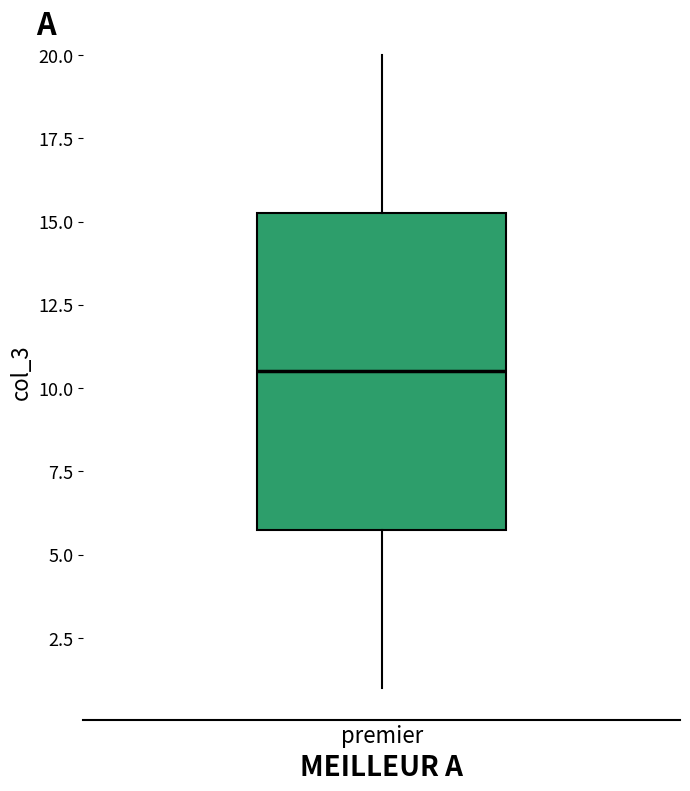

Read this box plot against the y-axis: the position of the median line, the range covered by the box, and the ends of both whiskers. The values are not printed on the chart, so give them approximately, as read against the axis.

median 10.5, box 6.0 to 15.5, whiskers 1.0 to 20.0